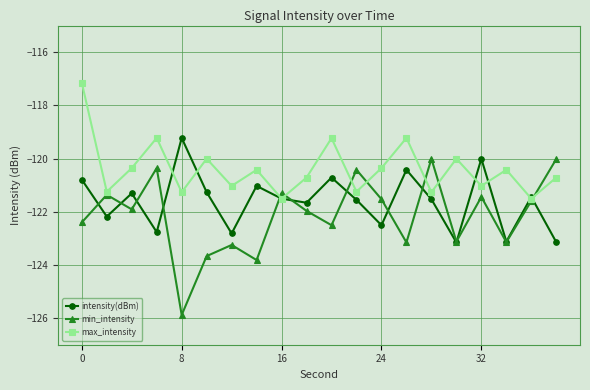

Which series has the widest spread of values?

min_intensity